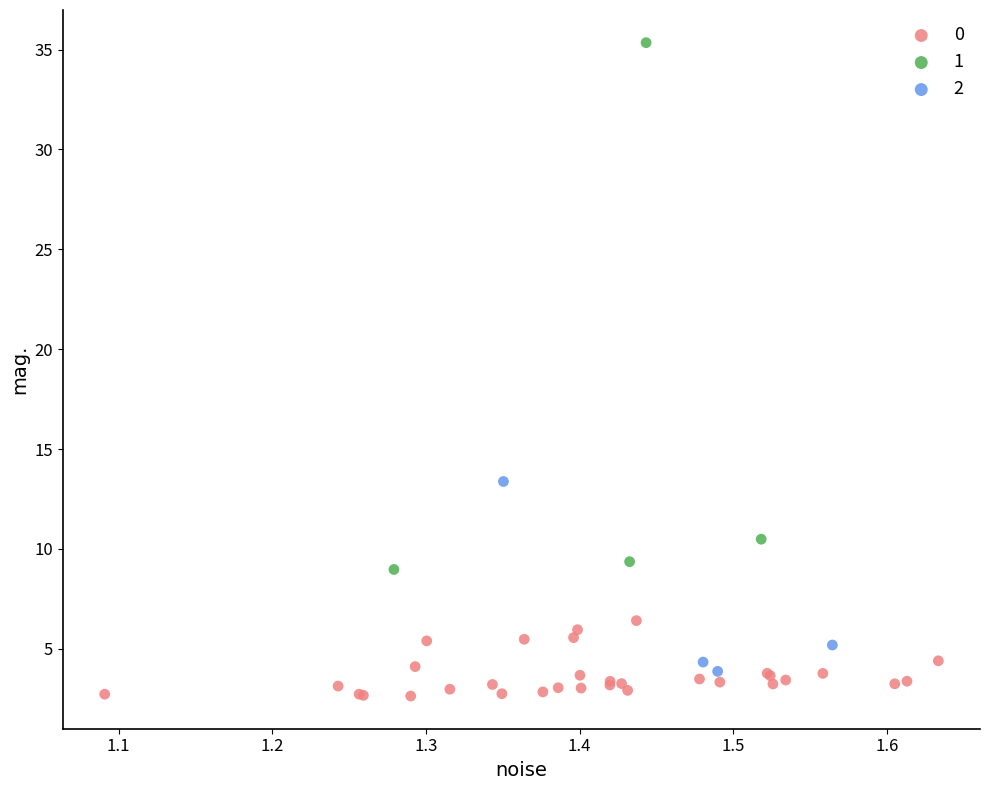

Which series has the widest spread of Y values?

1